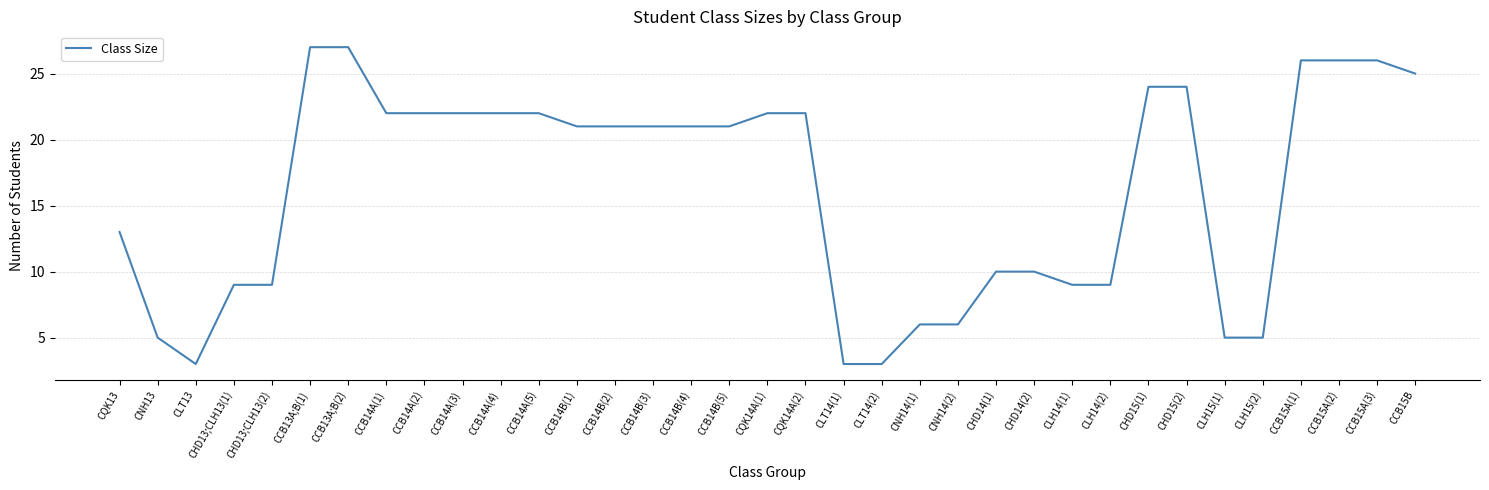

What is the sum of the values at CQK14A(1) and CLT14(2)?

25